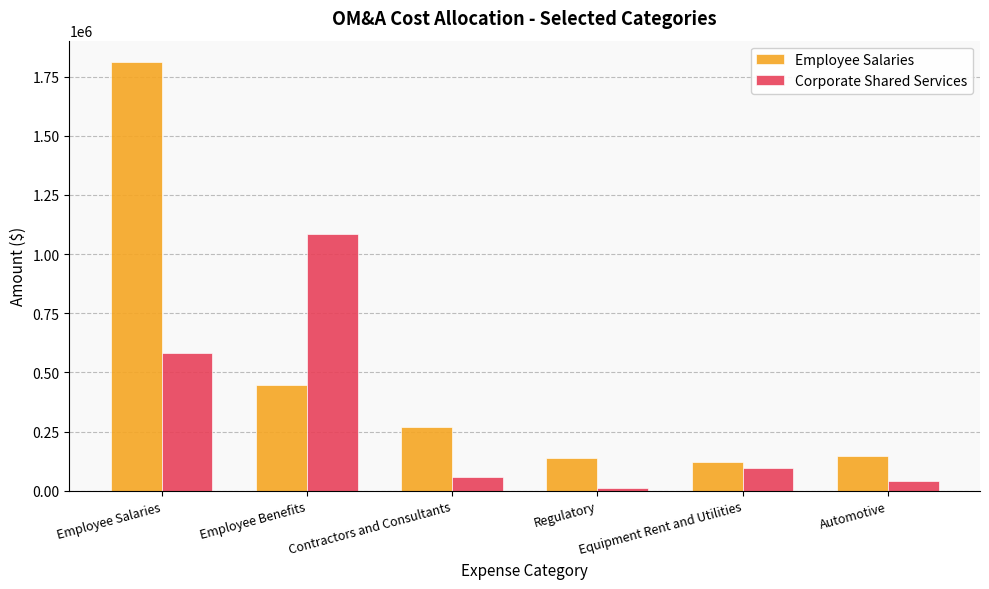

What is the lowest value of the Corporate Shared Services series?

10055.0